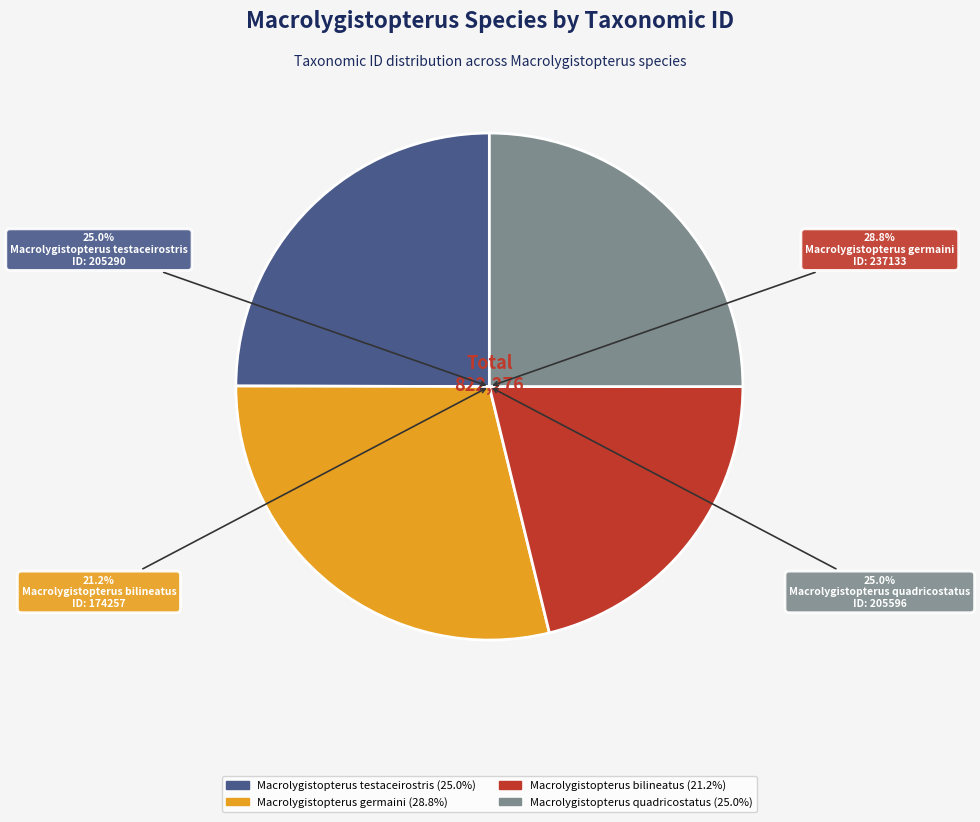

Between Macrolygistopterus germaini and Macrolygistopterus bilineatus, which is larger?

Macrolygistopterus germaini